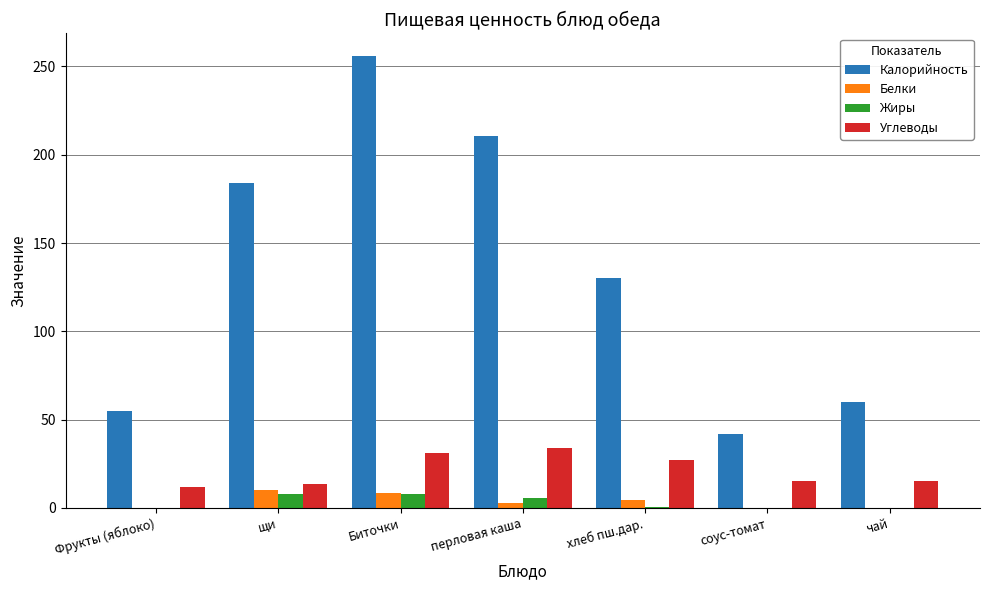

What is the sum of the Белки values at соус-томат and Биточки?

8.7